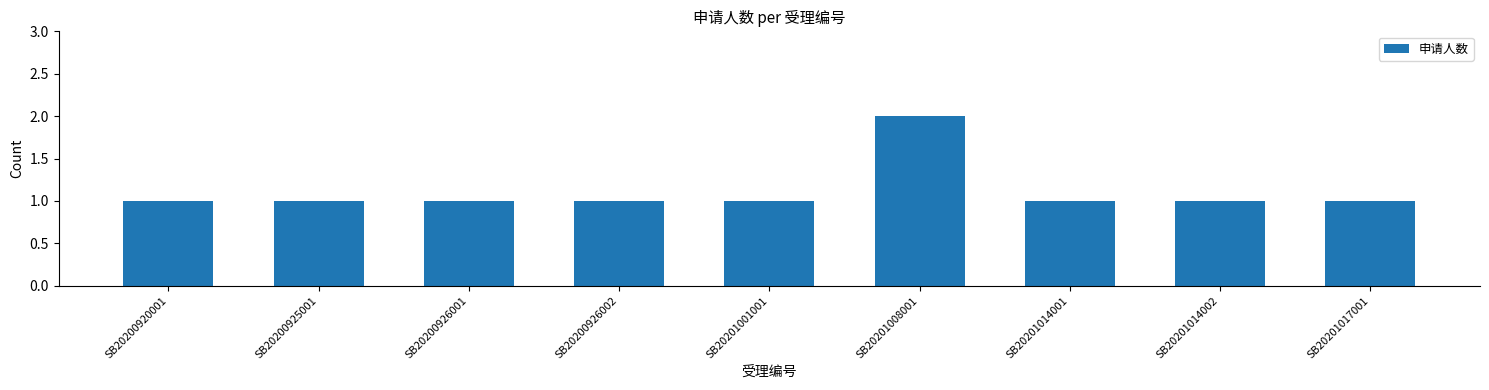

How many distinct data groups are displayed?

1